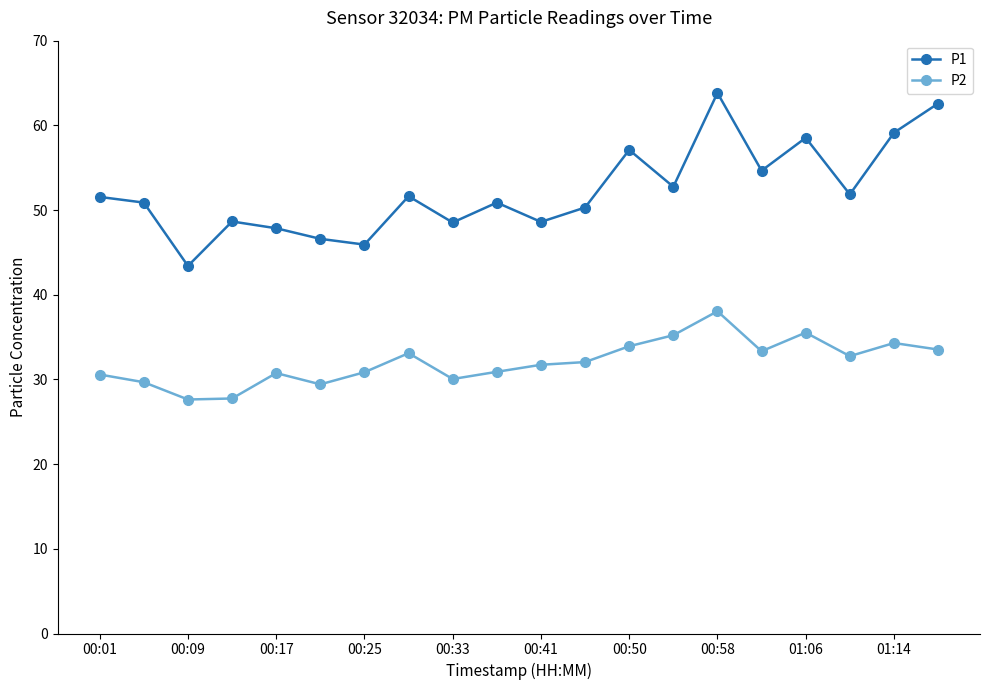

What is the lowest value of the P2 series?

27.6